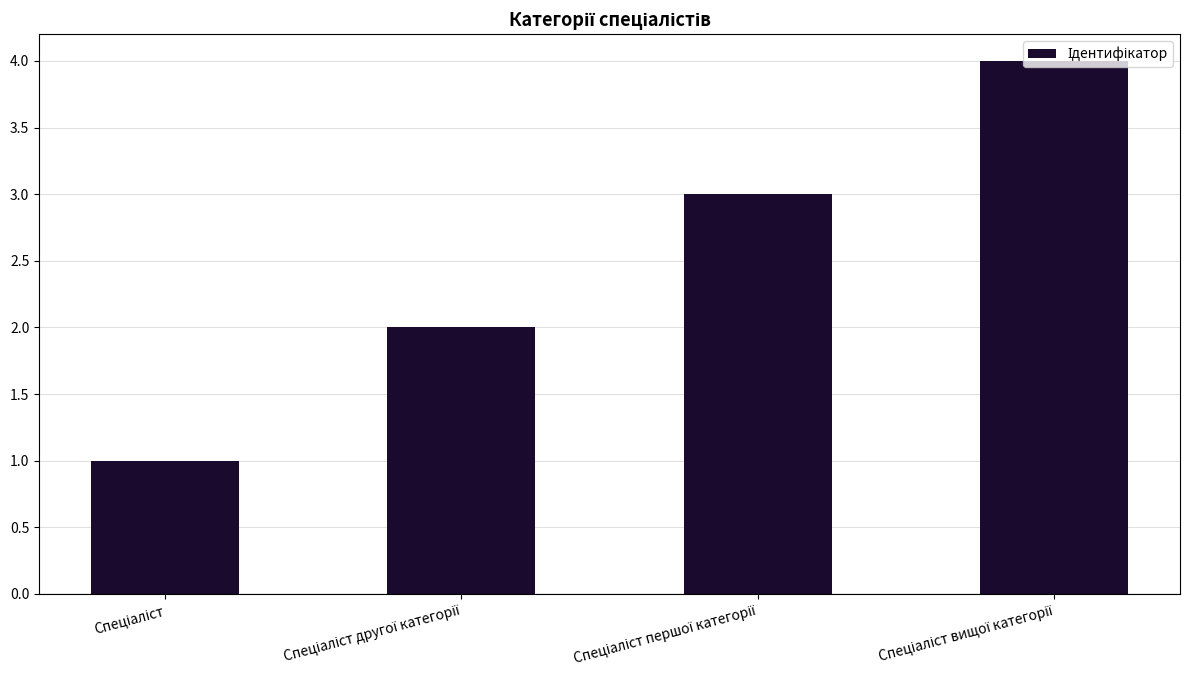

What is the greatest value displayed?

4